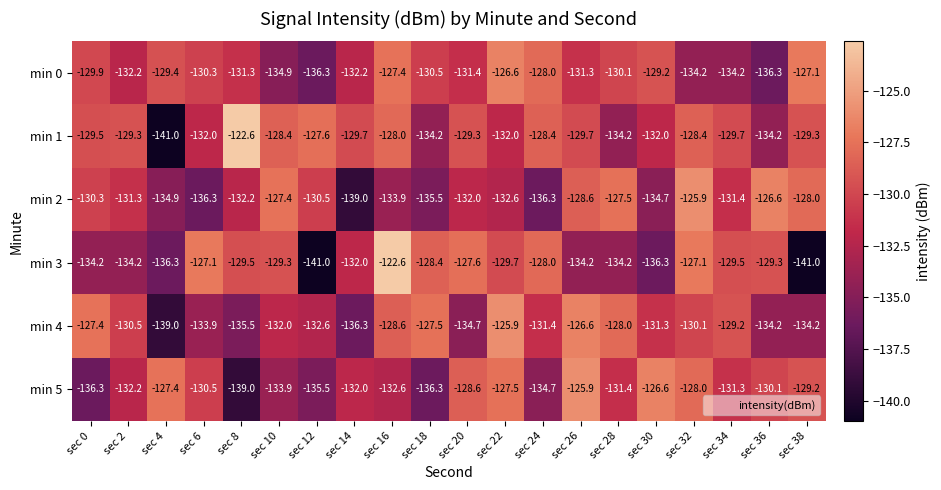

Rank the series at sec 34 from lowest to highest value.

min 0, min 2, min 5, min 1, min 3, min 4